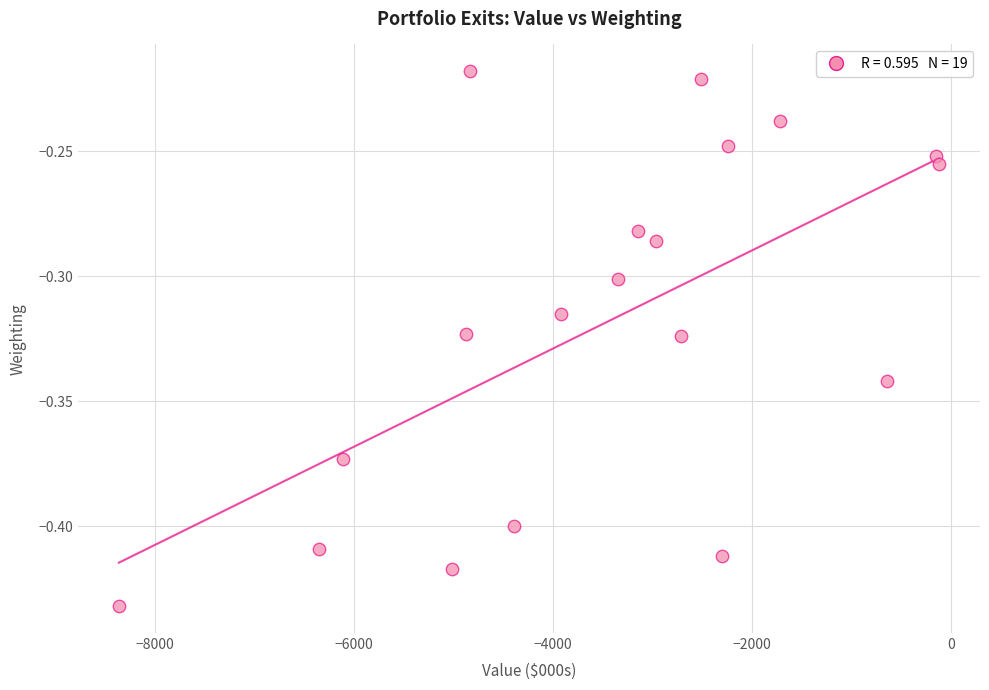

What is the range of X values (max minus min)?

8245.0